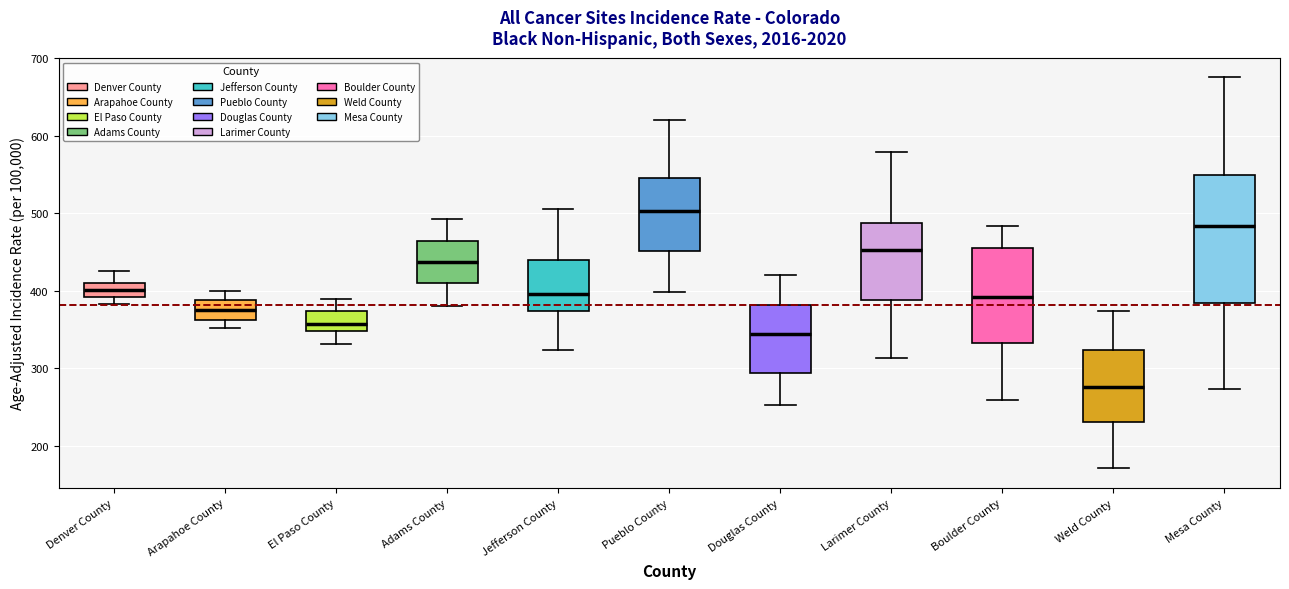

Which box has the lowest median line?

Weld County